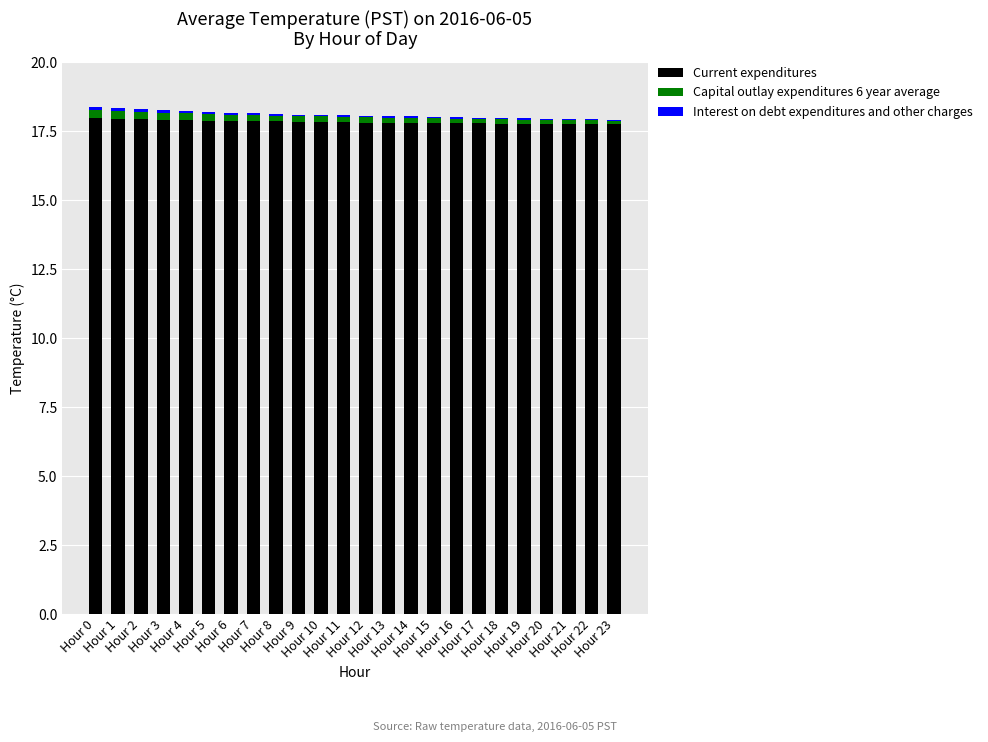

Count the number of categories in the chart.

24